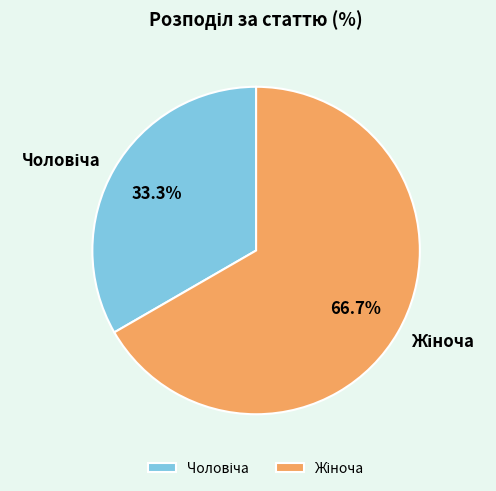

How many segments does this pie chart have?

2